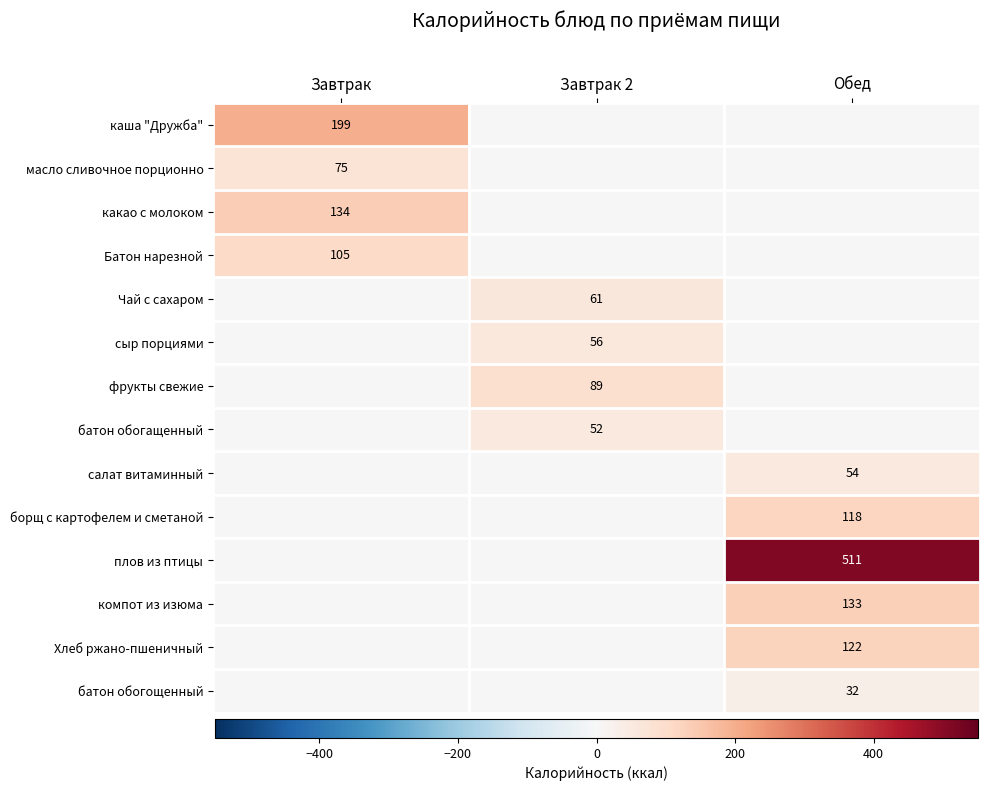

Is it true that Чай с сахаром equals 61 at Завтрак 2?

True